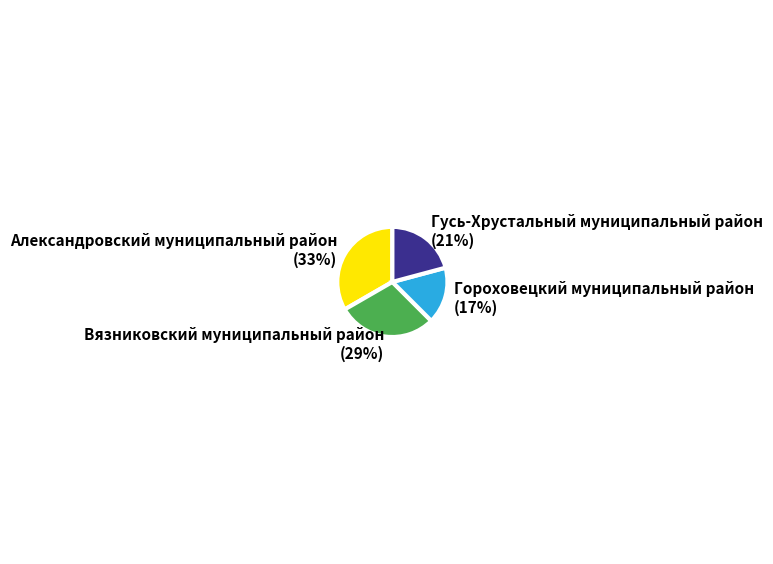

Is the sum of Гусь-Хрустальный муниципальный район (21%) and Гороховецкий муниципальный район (17%) greater than half?

No